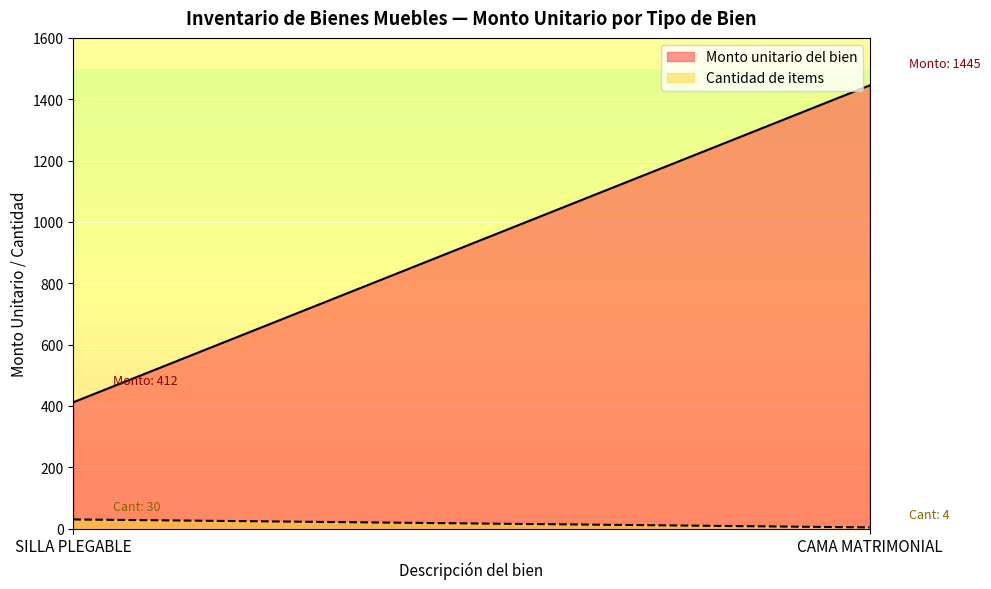

Rank the series by their maximum value, from highest to lowest.

Monto unitario del bien, Cantidad de items